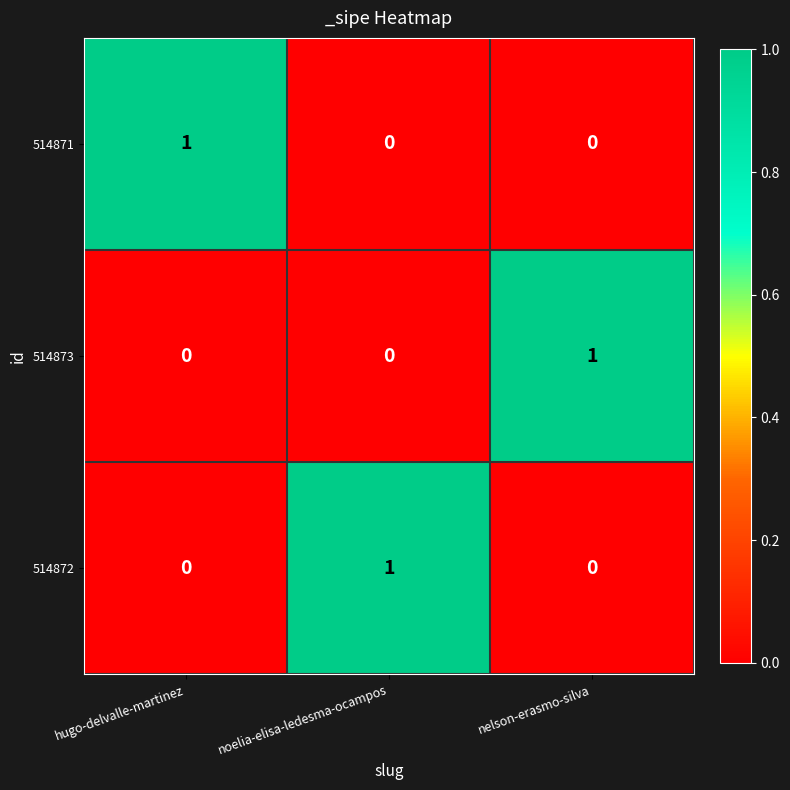

The value of 514872 at nelson-erasmo-silva is 0. True or false?

True